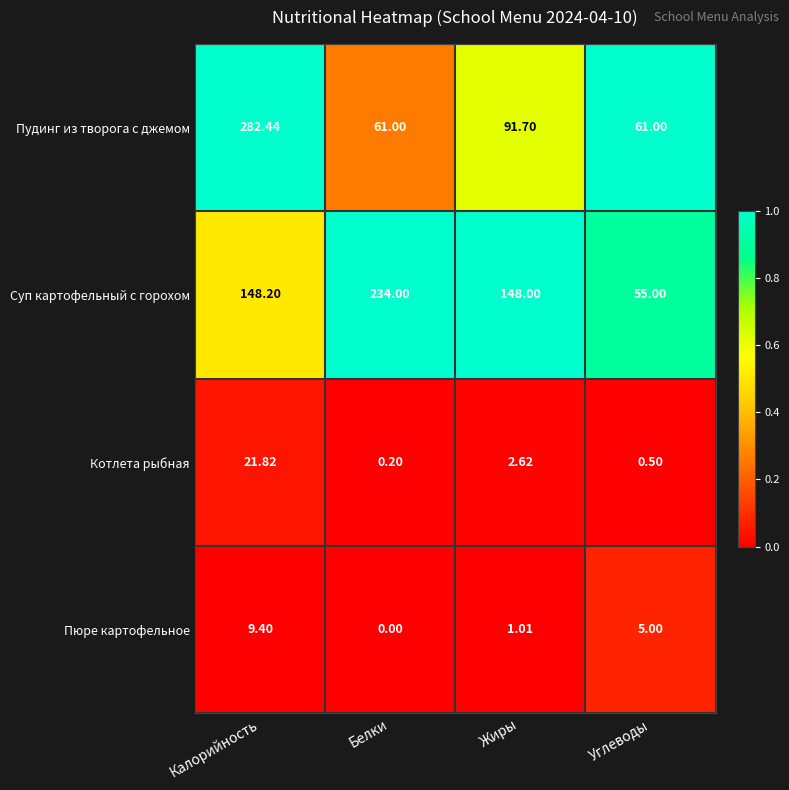

Which category has the highest value in the Котлета рыбная series?

Калорийность